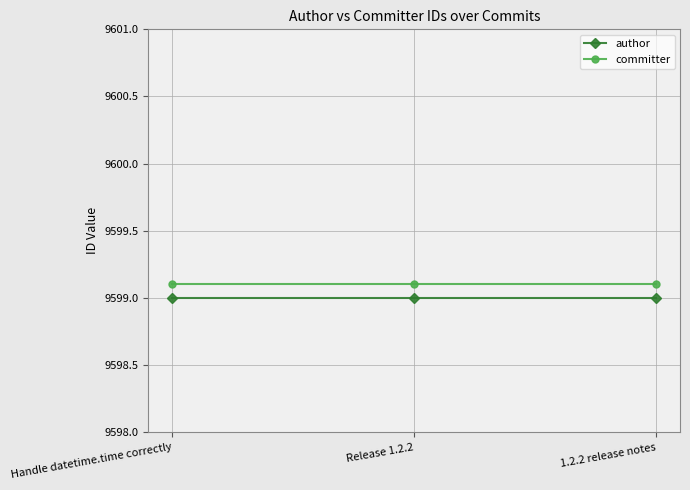

Is it true that author equals 9599.0 at 1.2.2 release notes?

True